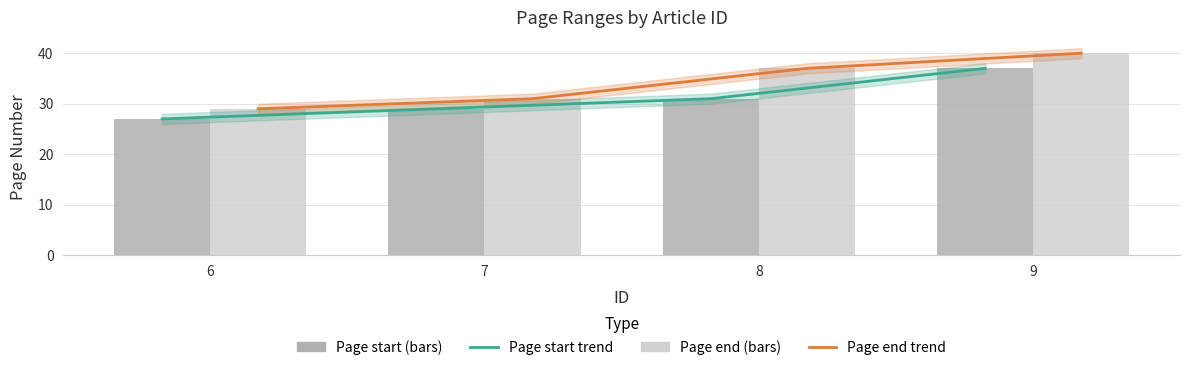

Between 8 and 9, which series saw the biggest shift?

Page start trend